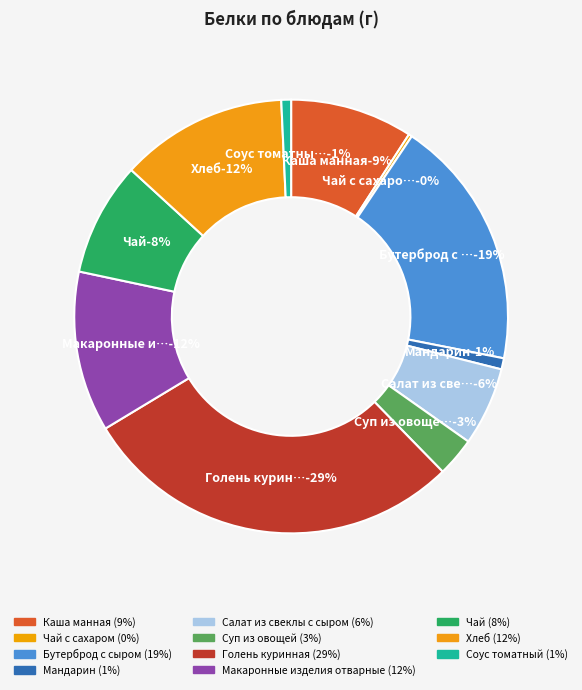

What percentage is the Макаронные изделия отварные slice, to the nearest percent?

12%